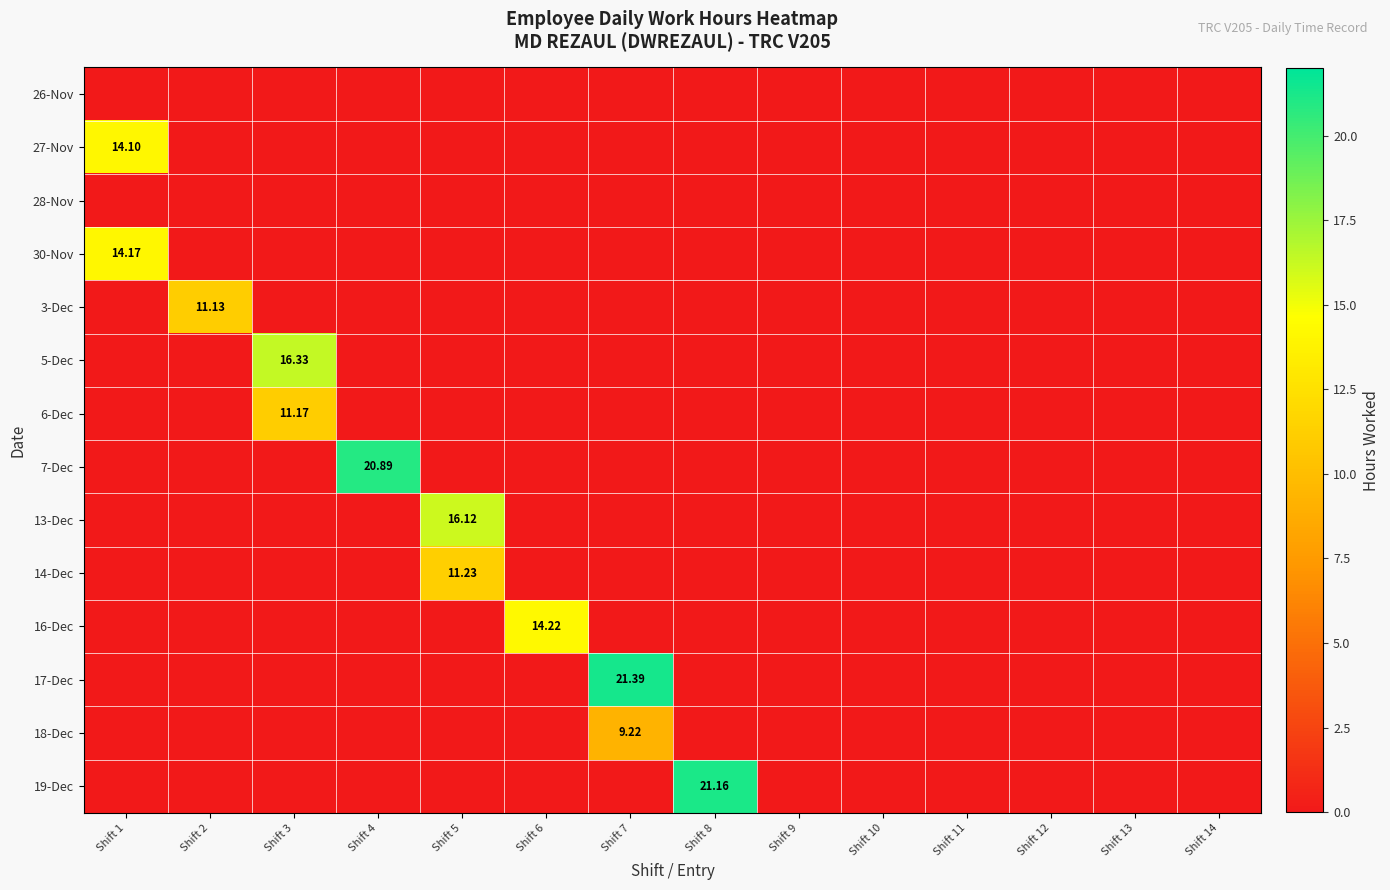

At which category is the sum across all series the highest?

Shift 7